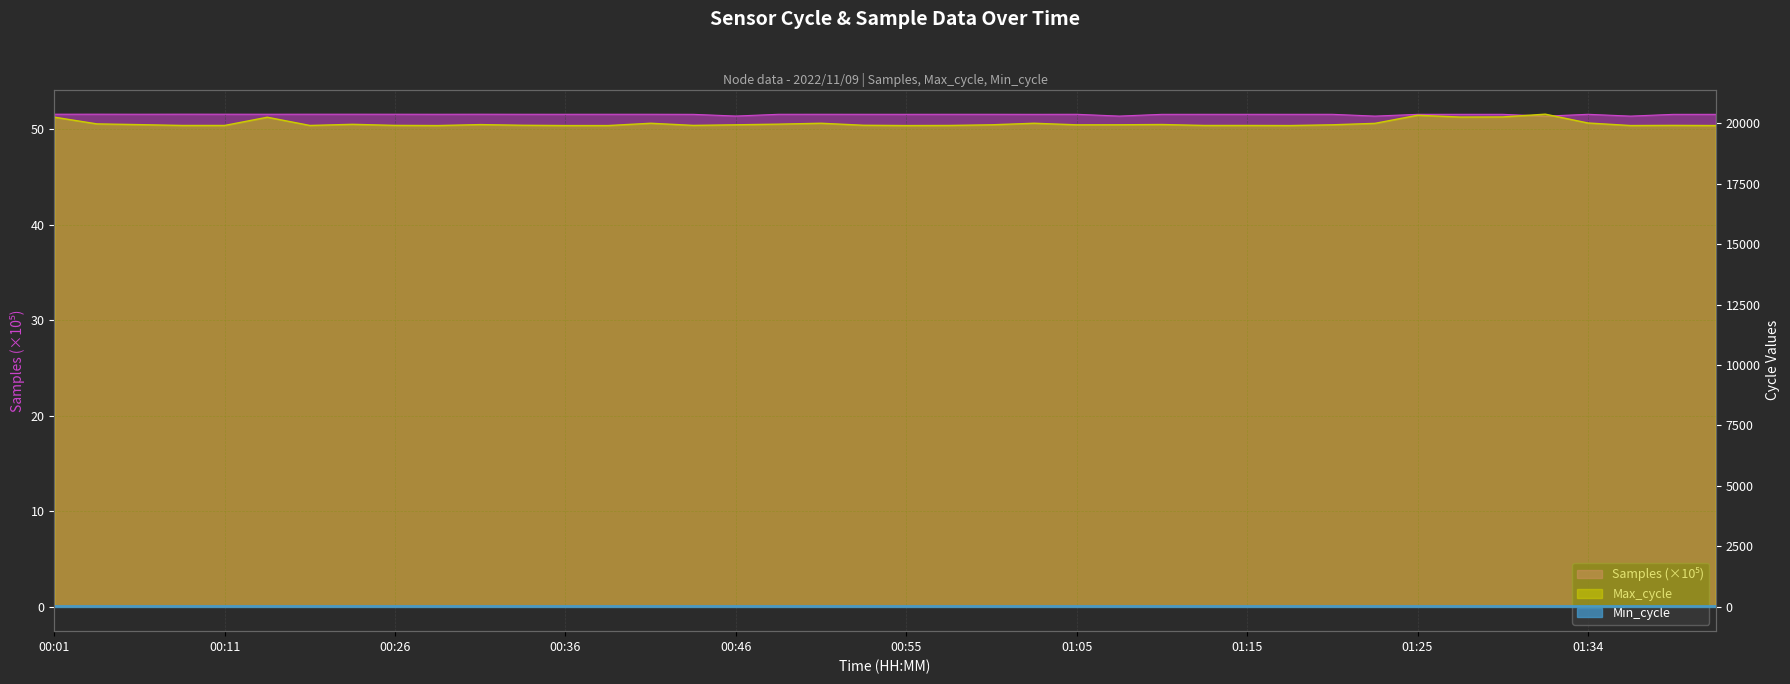

Which series has the largest total across all categories?

Max_cycle